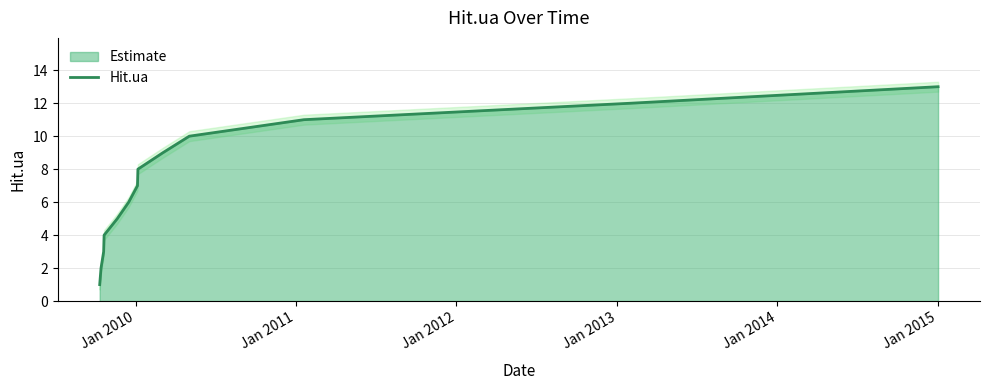

What is the highest value of the Hit.ua series?

13